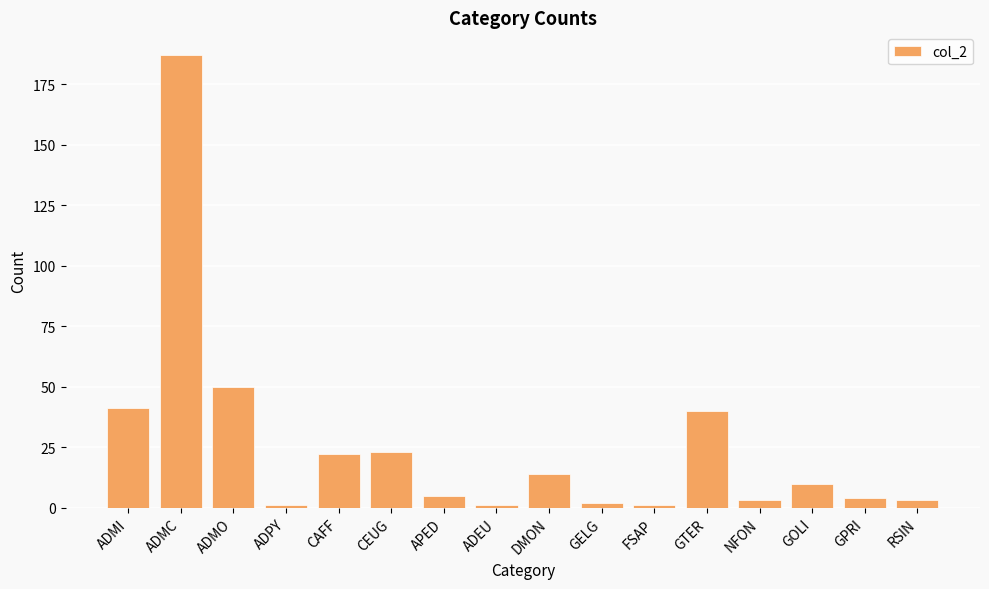

What is the sum of all values?

407